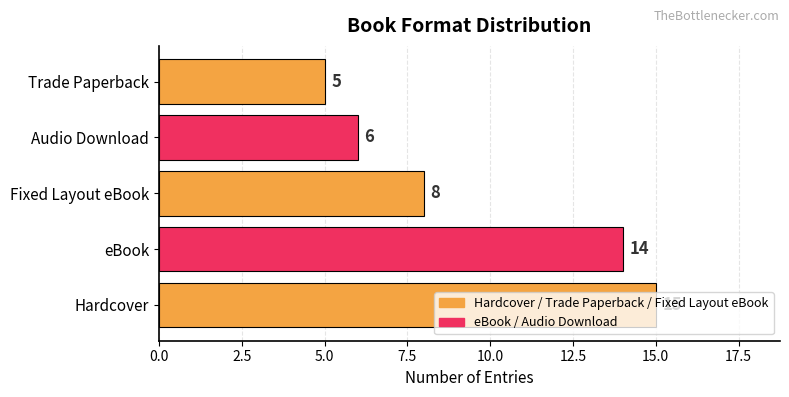

Rank the categories by value from highest to lowest.

Hardcover, eBook, Fixed Layout eBook, Audio Download, Trade Paperback